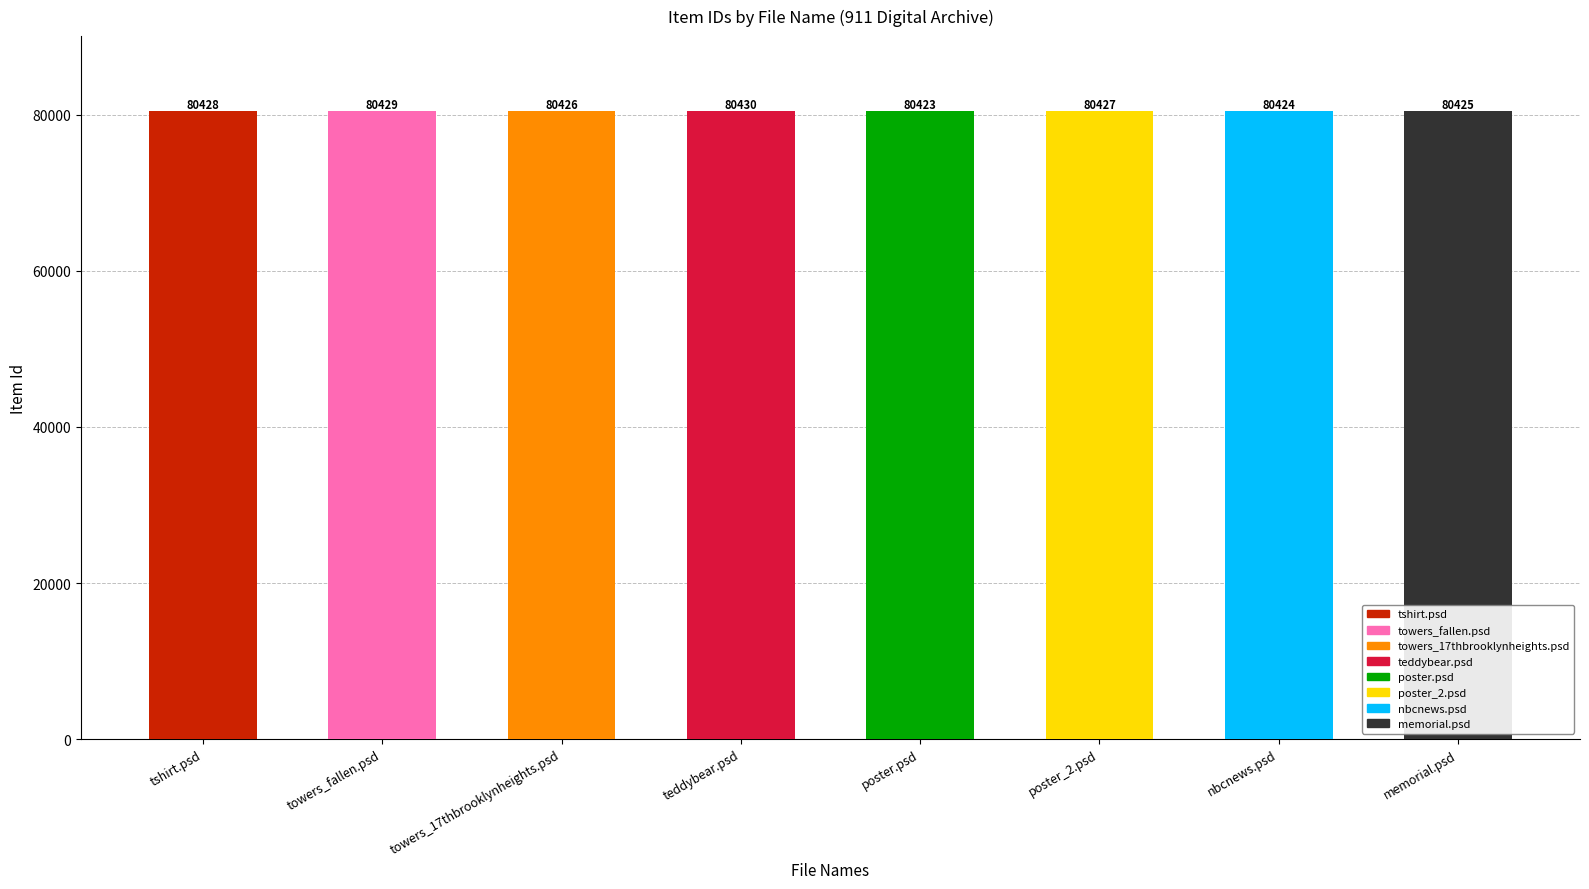

How many bars are there in total?

8